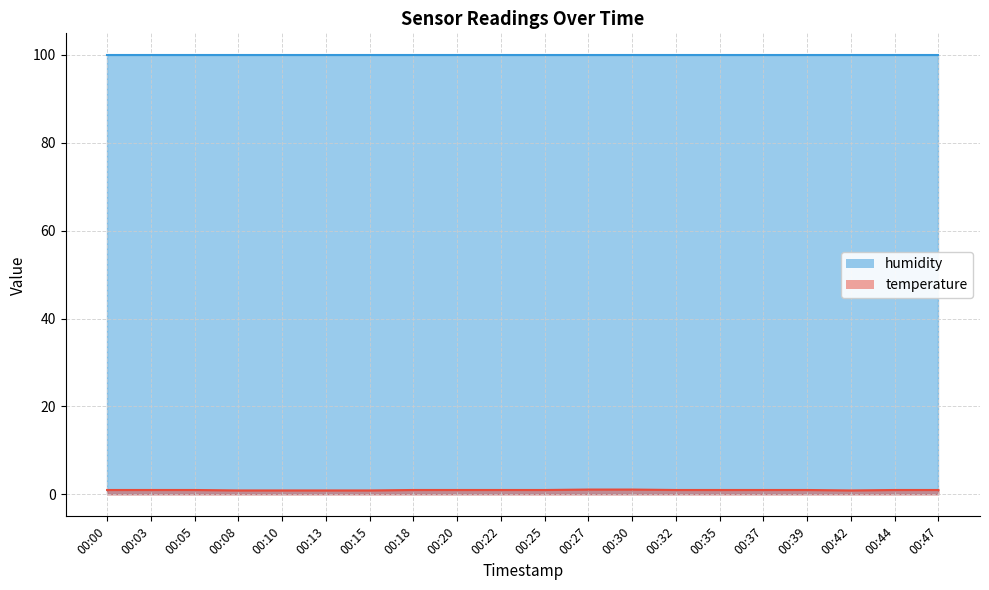

Read the value at 00:37.

1.0